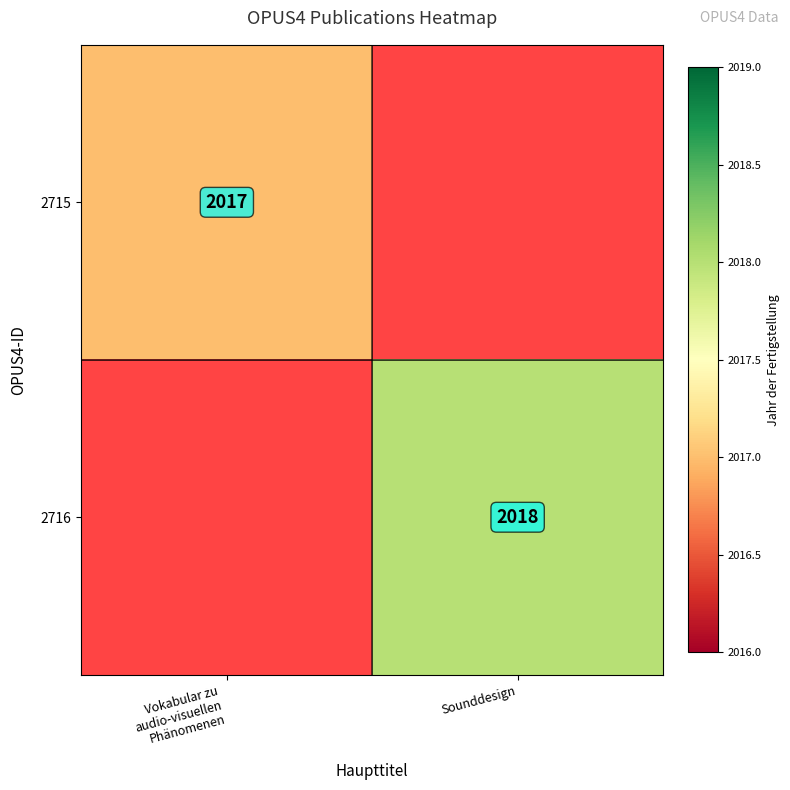

Between Vokabular zu
audio-visuellen
Phänomenen and Sounddesign, which is larger?

Sounddesign